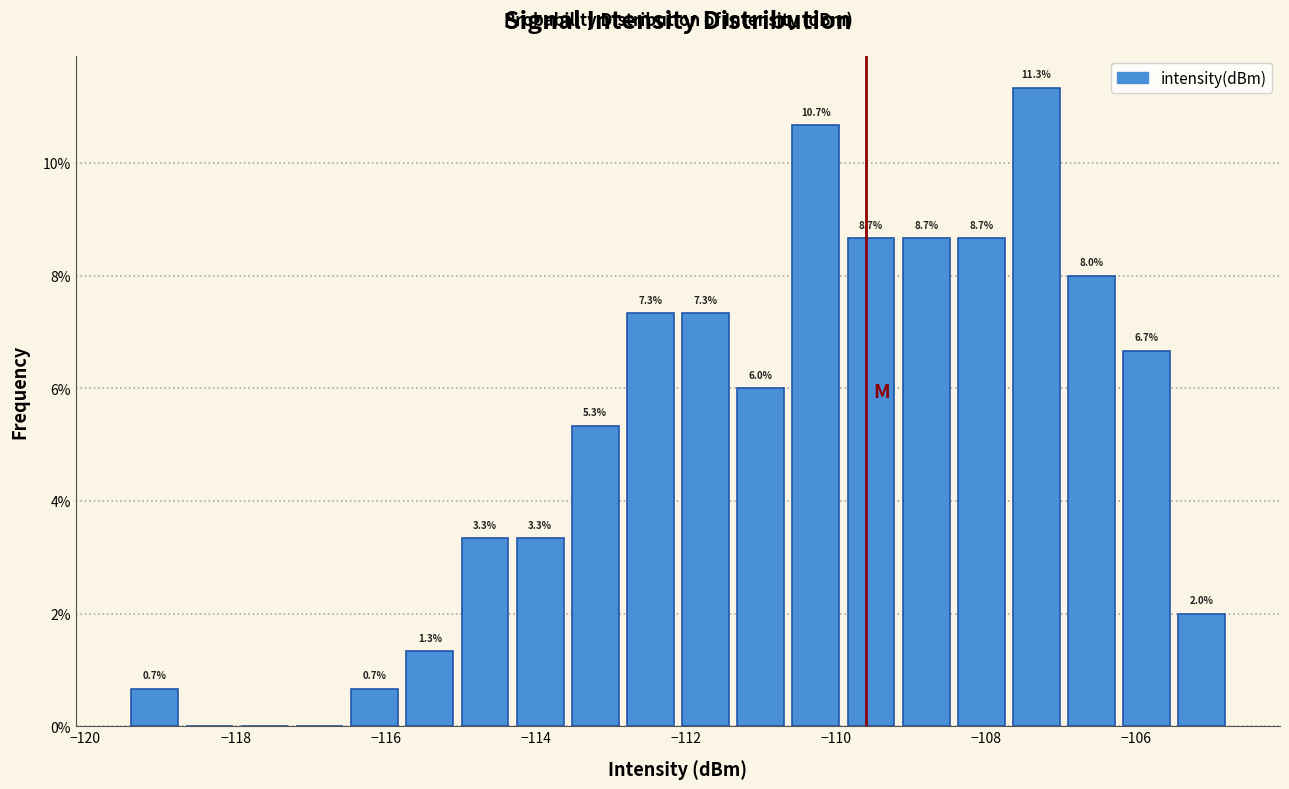

Read against the x-axis, roughly where is the centre of the tallest bar?

-107.4